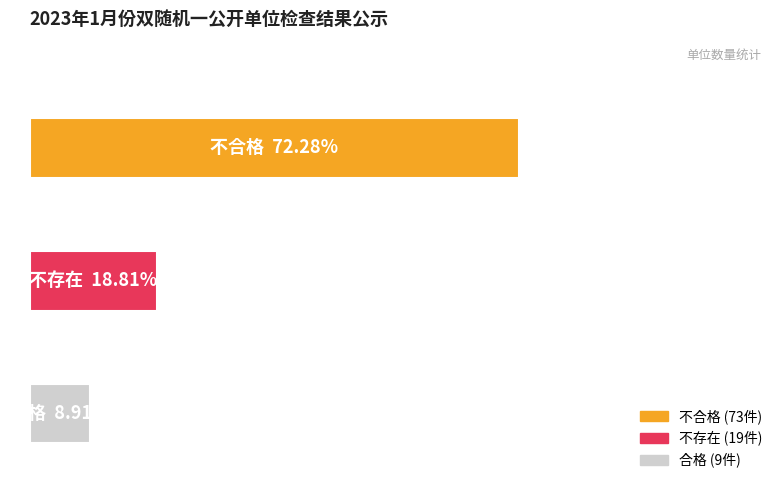

What is the sum of all values?

100.0